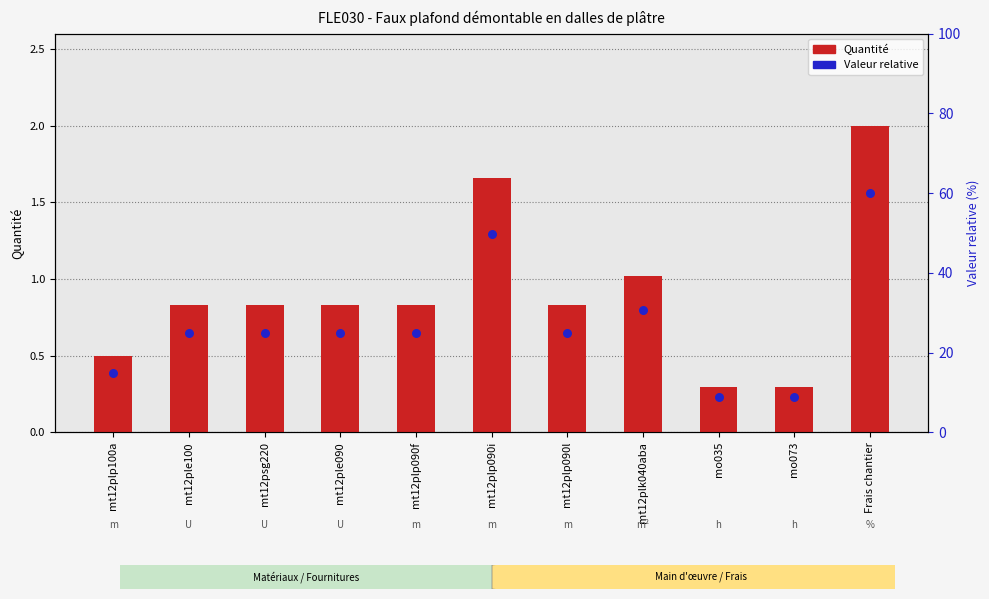

Which series has the largest total across all categories?

Valeur relative